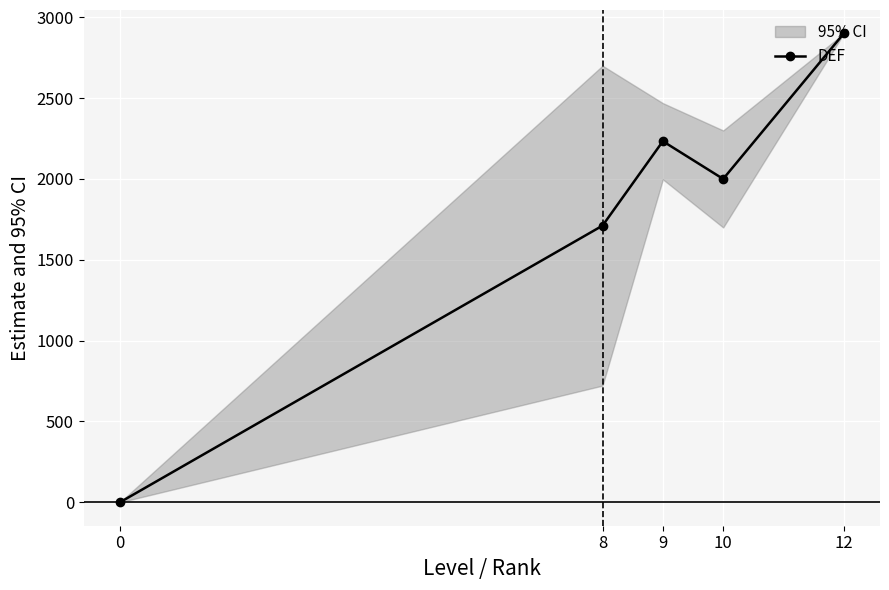

What is the maximum value shown in the chart?

2900.0